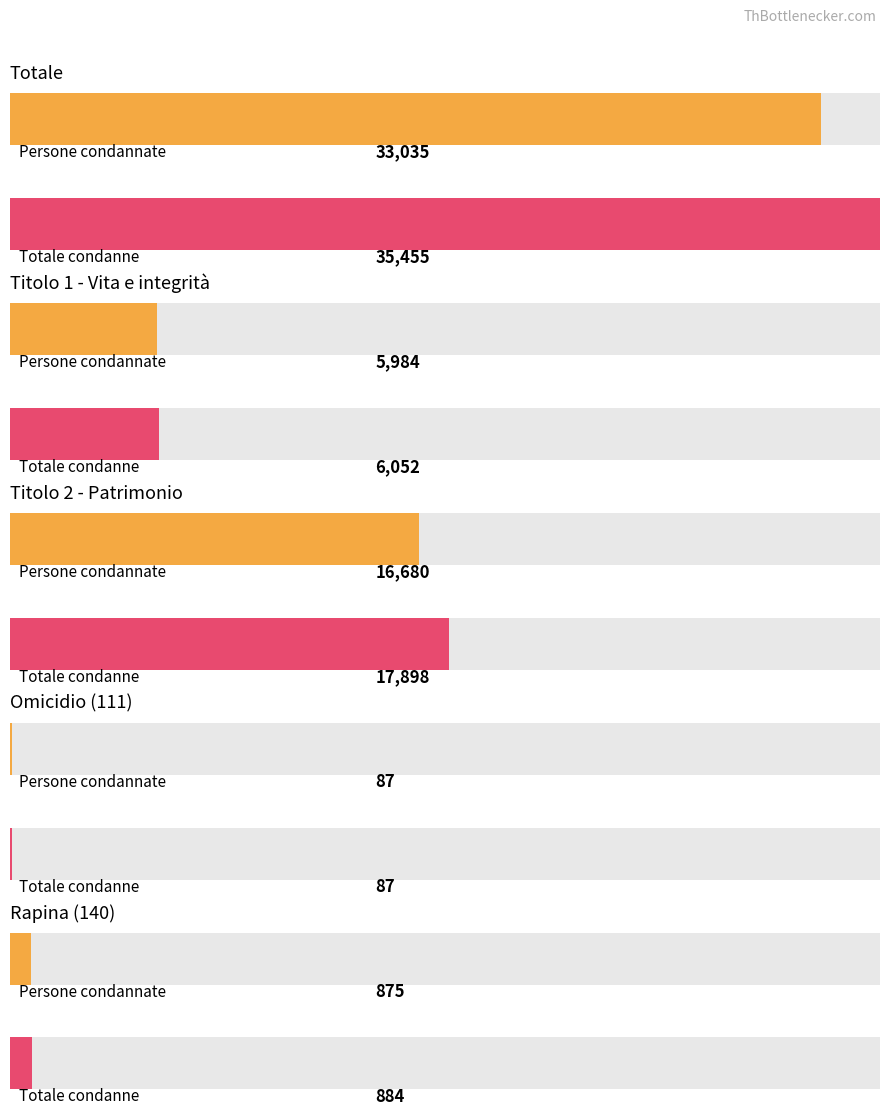

Are the bars horizontal?

Yes